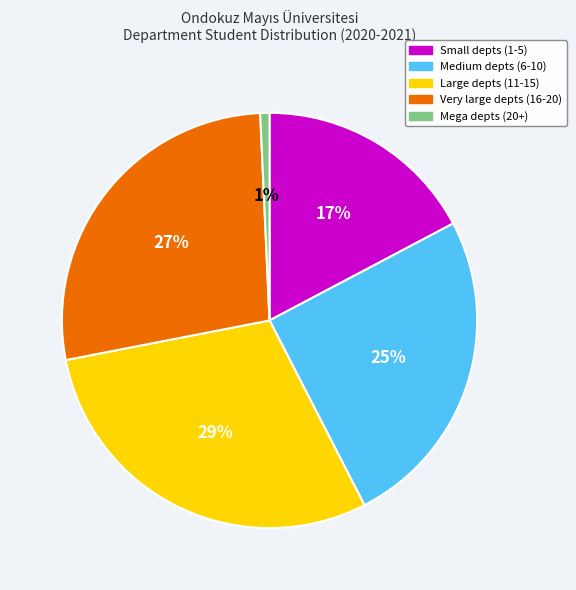

How many slices are in this pie chart?

5